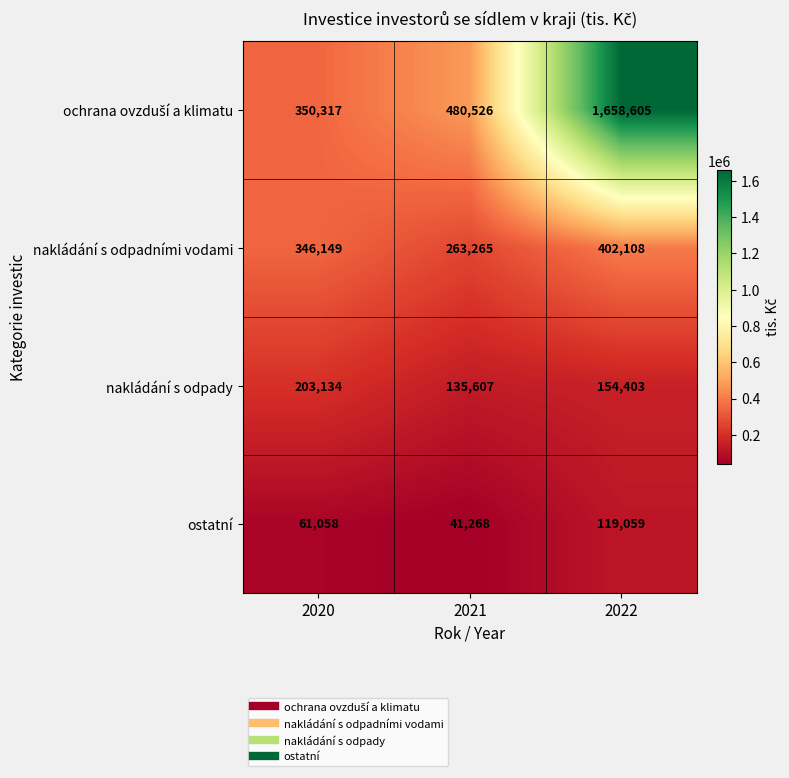

Is it true that nakládání s odpadními vodami equals 258283 at 2022?

False